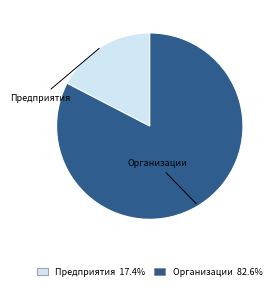

Rank the categories by value from highest to lowest.

Организации, Предприятия